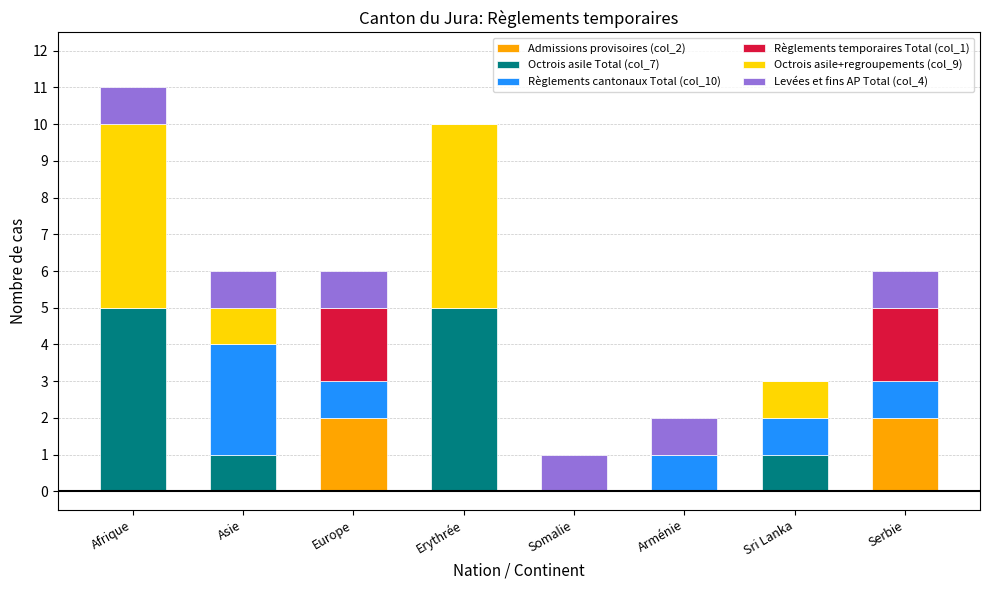

The value of Admissions provisoires (col_2) at Erythrée is 1. True or false?

False